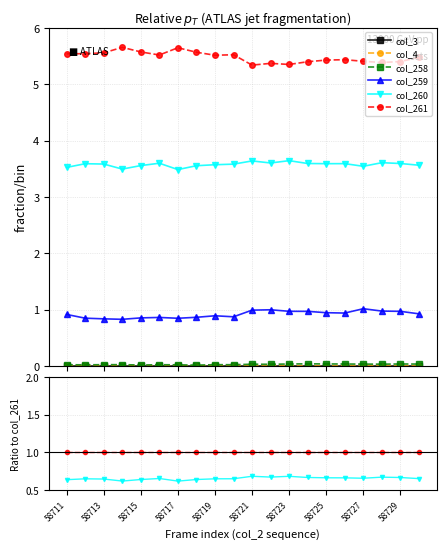

At 58719, list the series in order from smallest to largest.

col_3, col_4, col_258, col_259, col_260, col_261